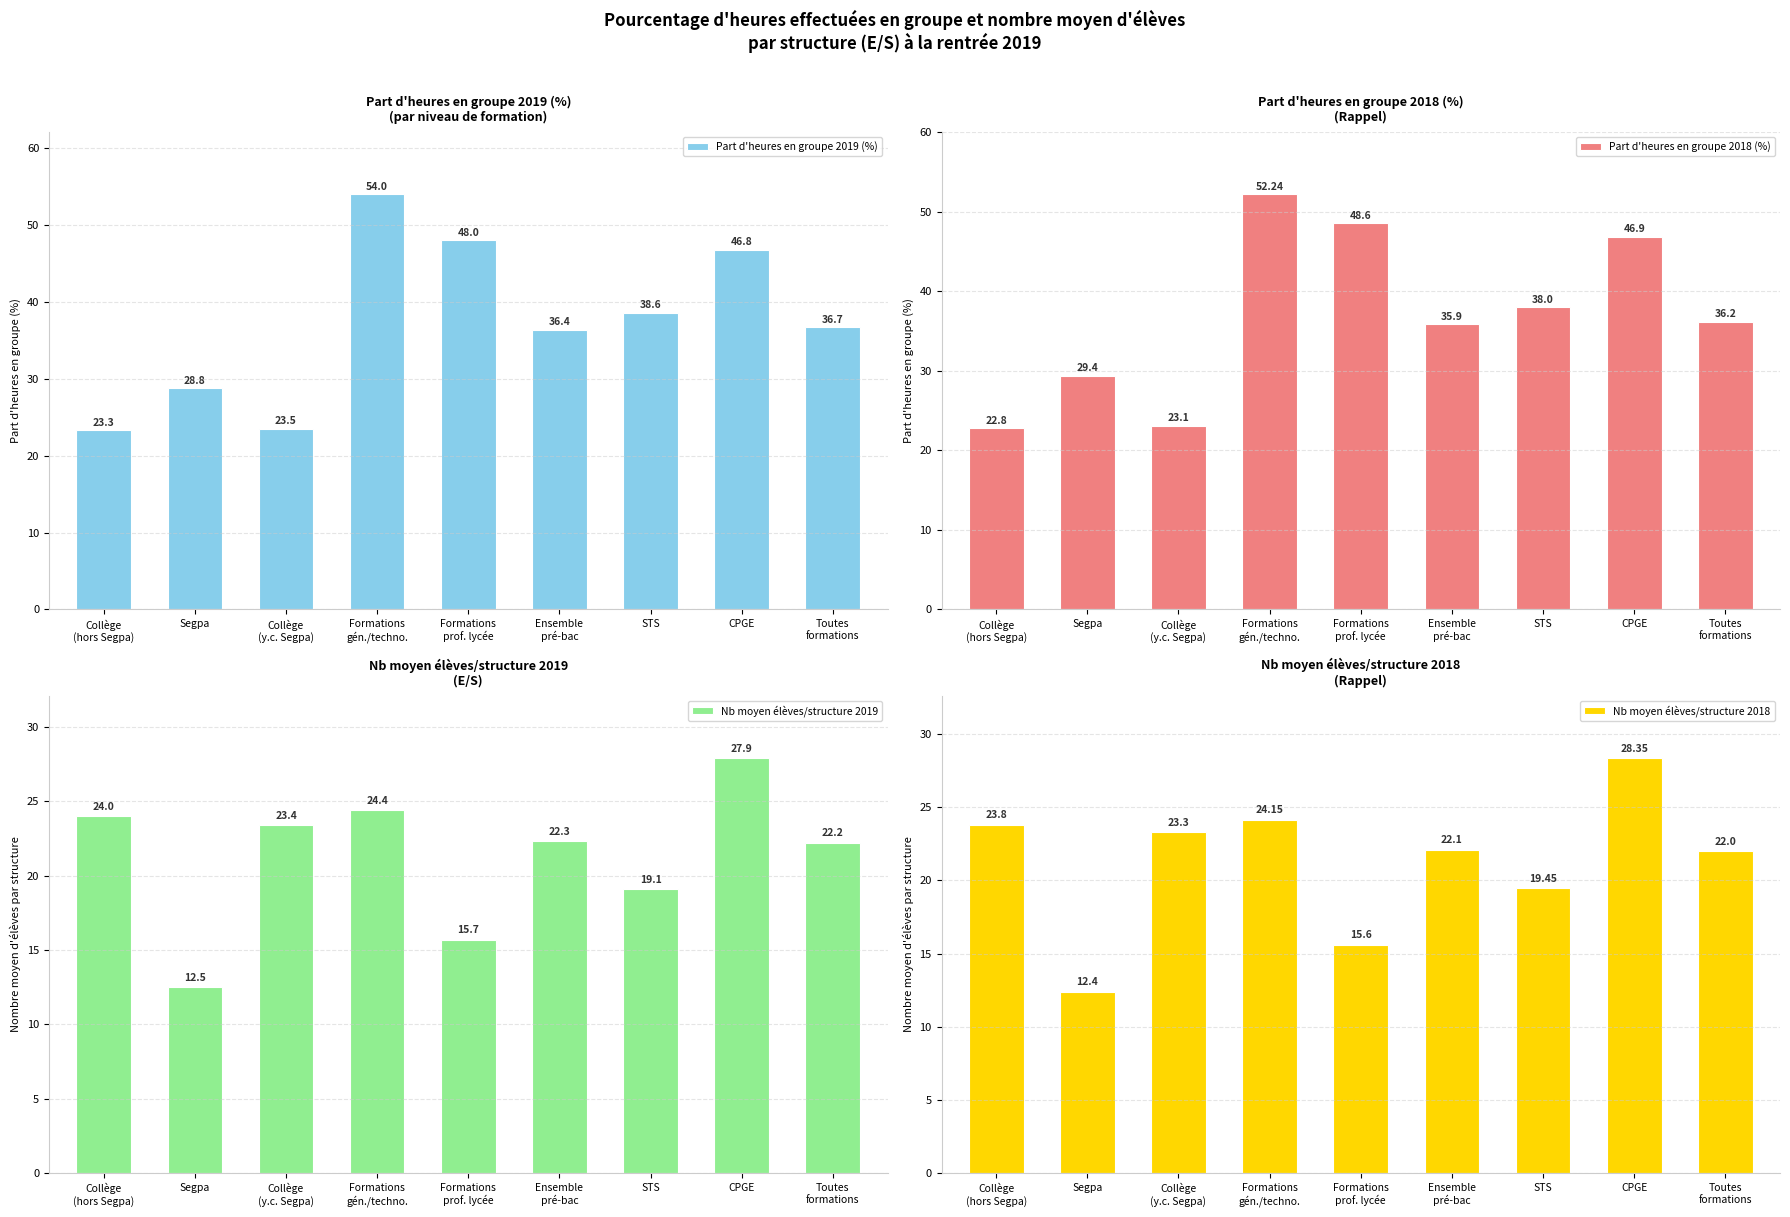

Is it true that Nb moyen élèves/structure 2019 equals 22.2 at Toutes
formations?

True